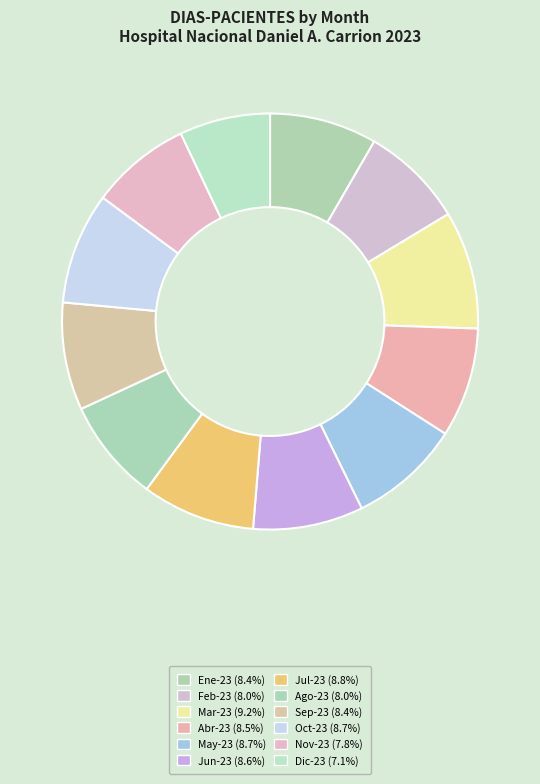

Does Ago-23 represent more than half of the total?

No